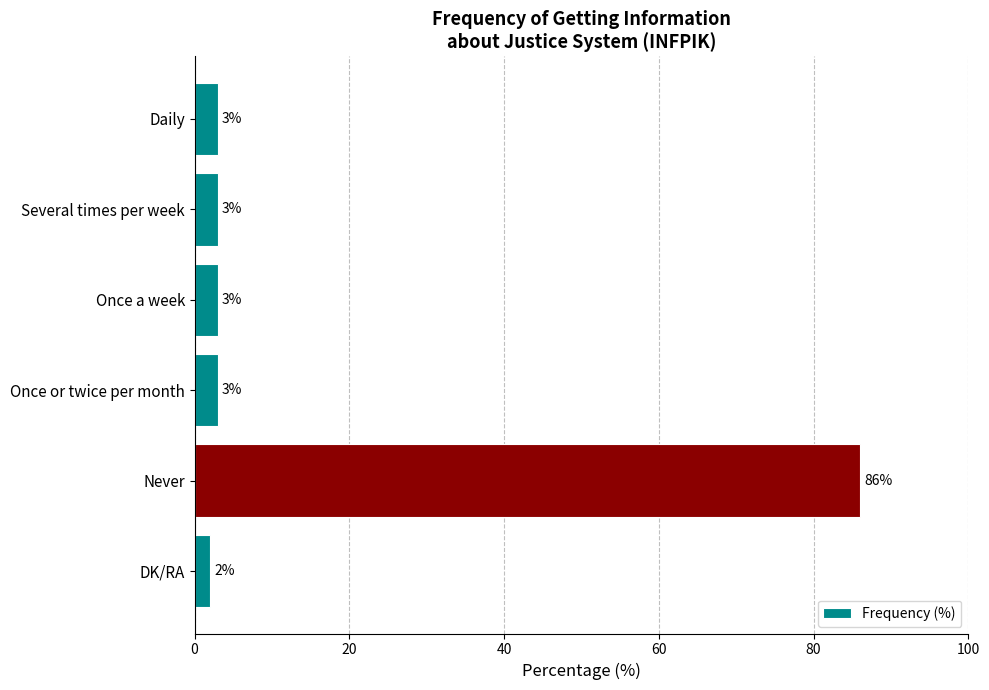

Reading top to bottom, transcribe all the data shown in this chart.

3	3	3	3	86	2